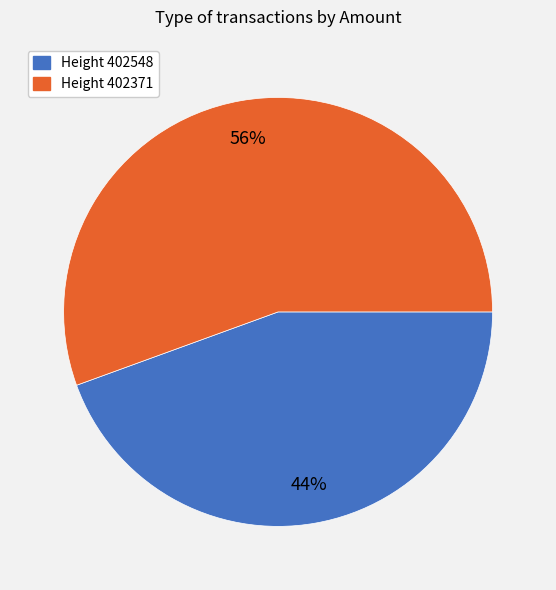

Does any single category account for the majority?

Yes